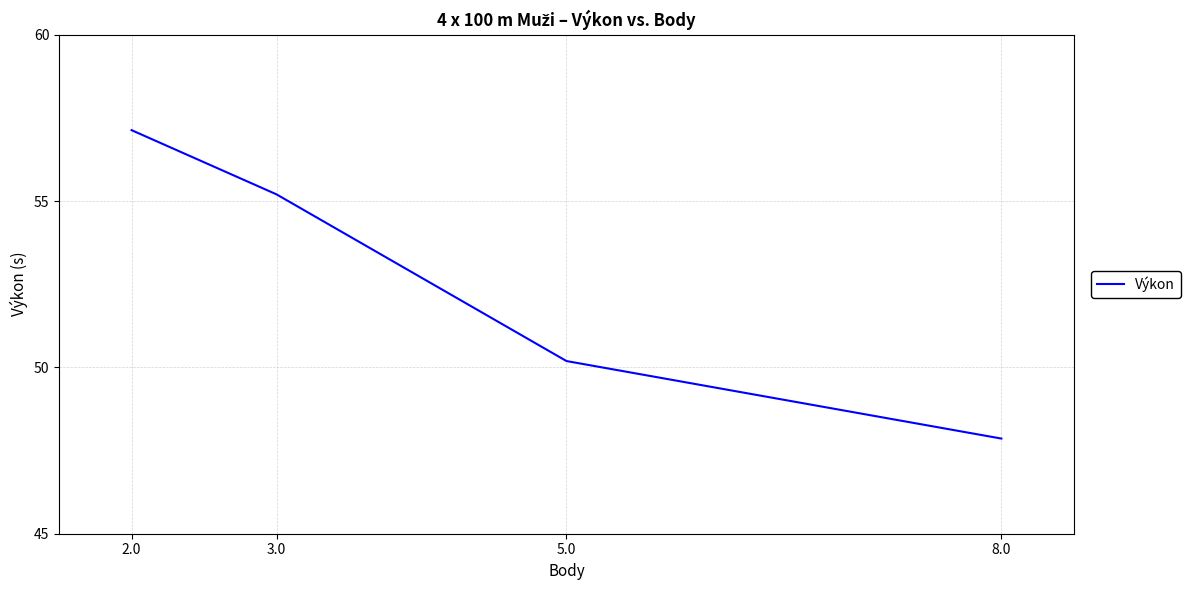

Read the value at 2.0.

57.1